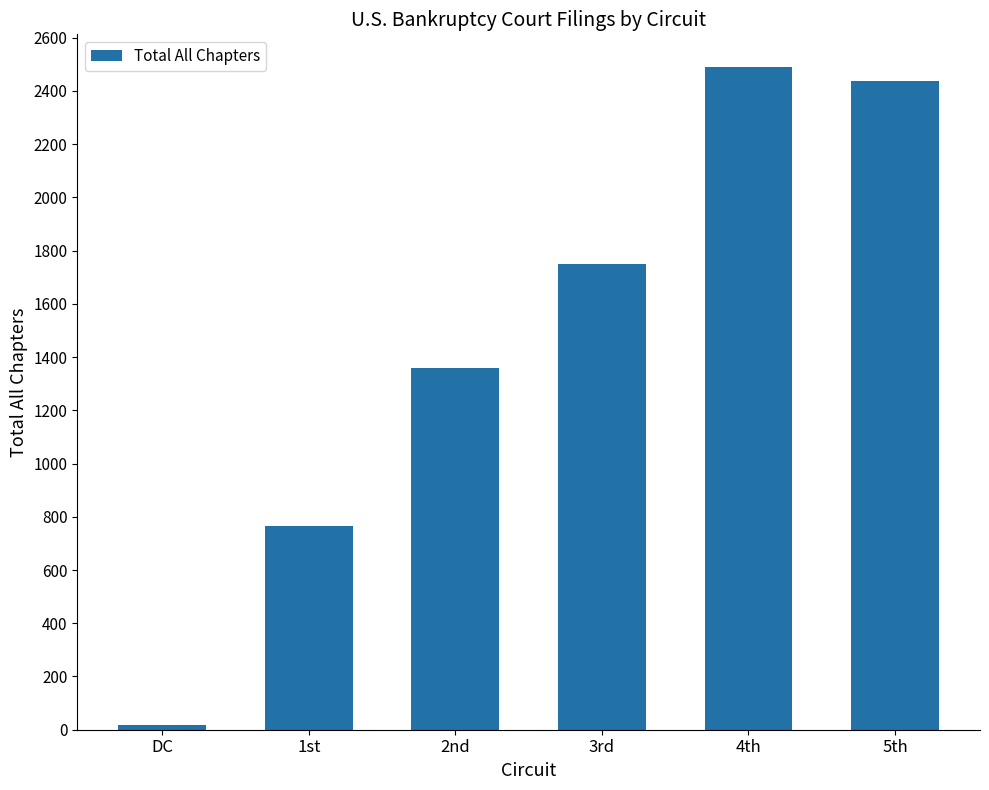

What is the difference between the second highest and minimum values?

2418